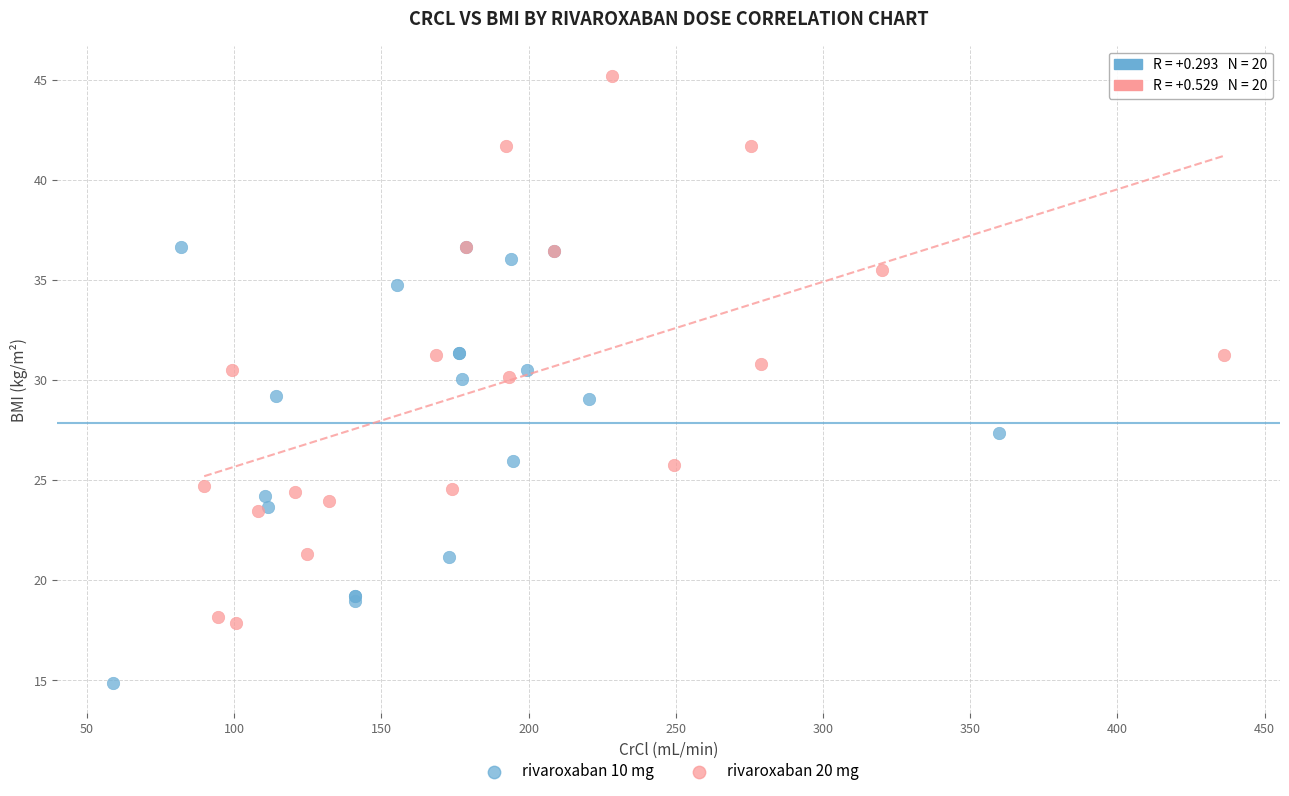

Which series has the largest Y range (max minus min)?

rivaroxaban 20 mg